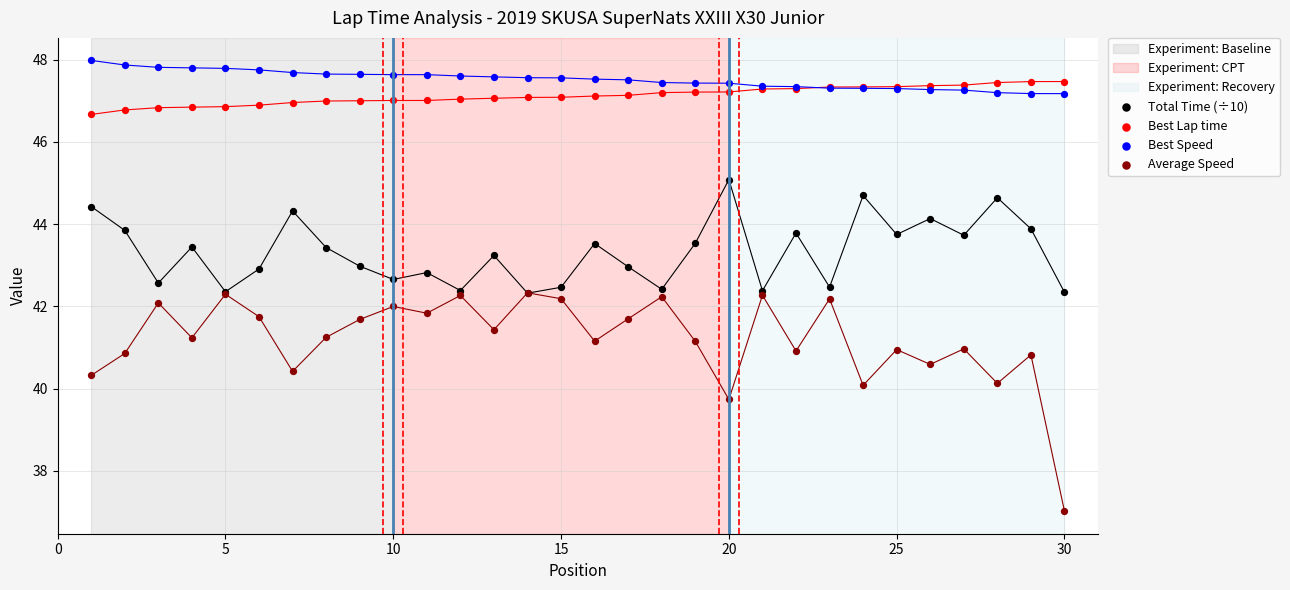

Which series has the largest Y range (max minus min)?

Average Speed